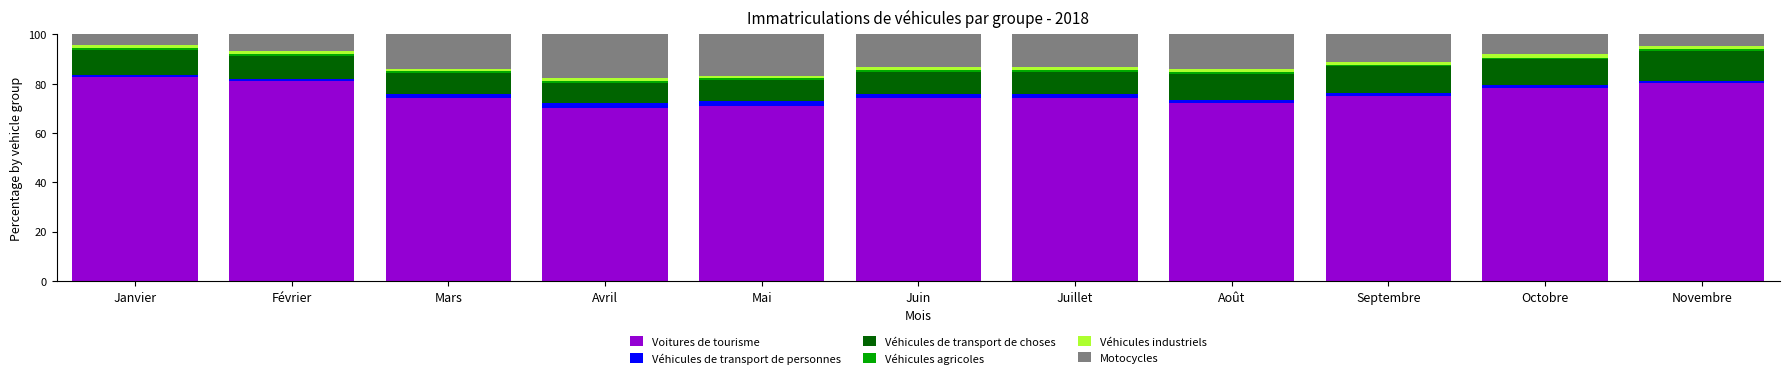

What is the lowest value of the Voitures de tourisme series?

70.1